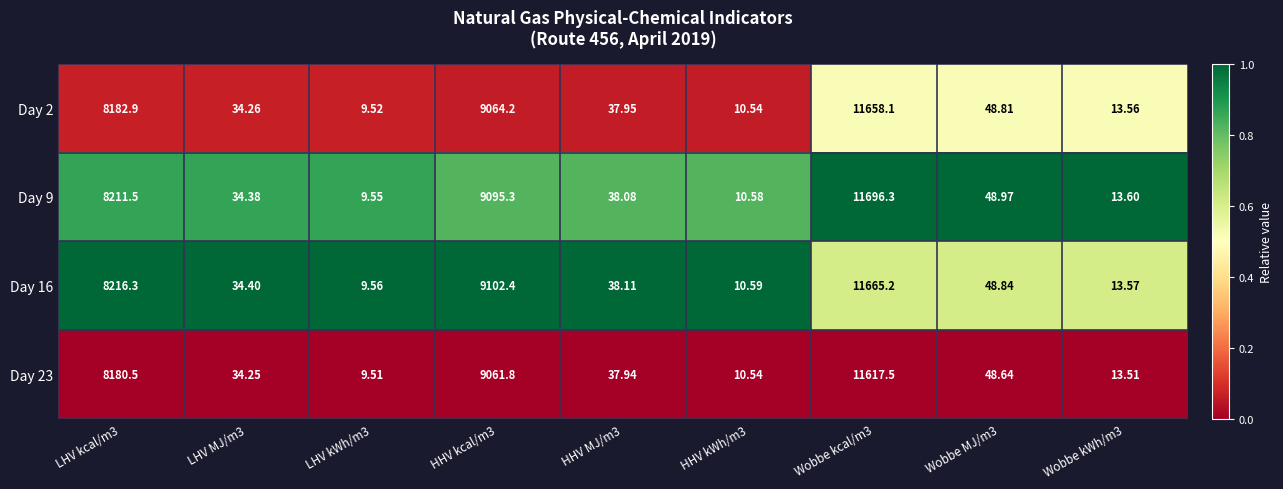

Is the value of Day 9 at HHV MJ/m3 greater than the value of Day 2 at LHV kWh/m3?

Yes